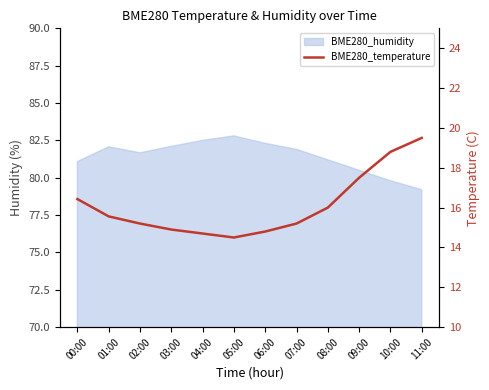

True or false: the data shows 14.9 at 03:00.

True